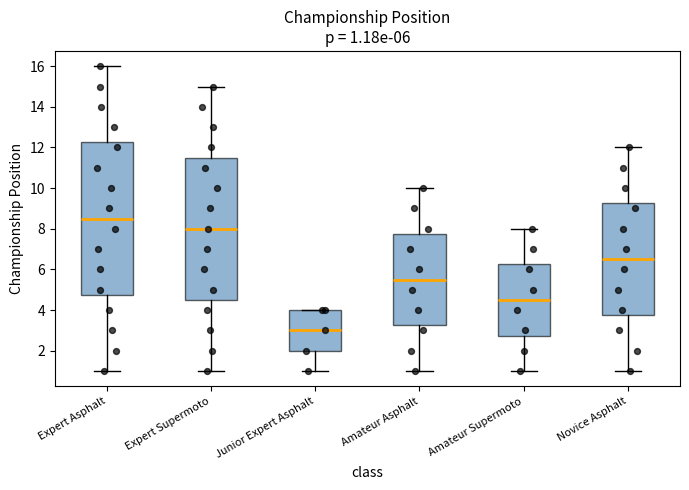

Which box has the lowest median line?

Junior Expert Asphalt